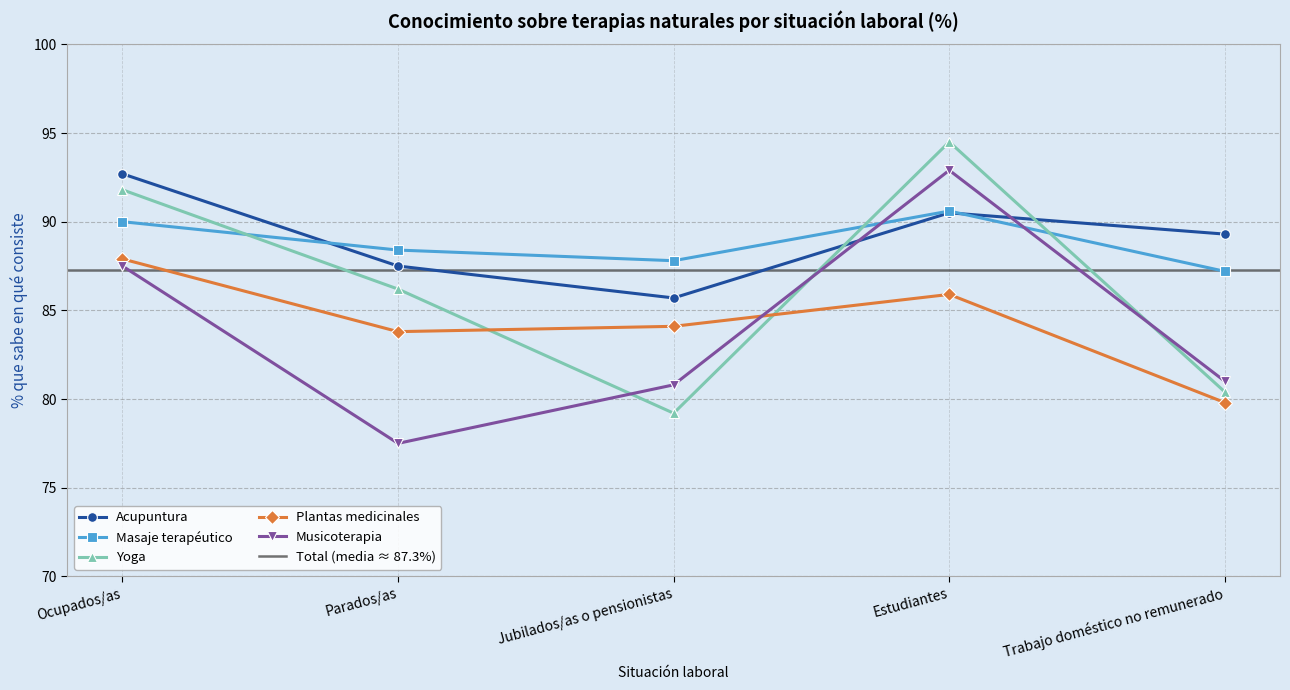

What is the label of the 4th point from the right?

Parados/as